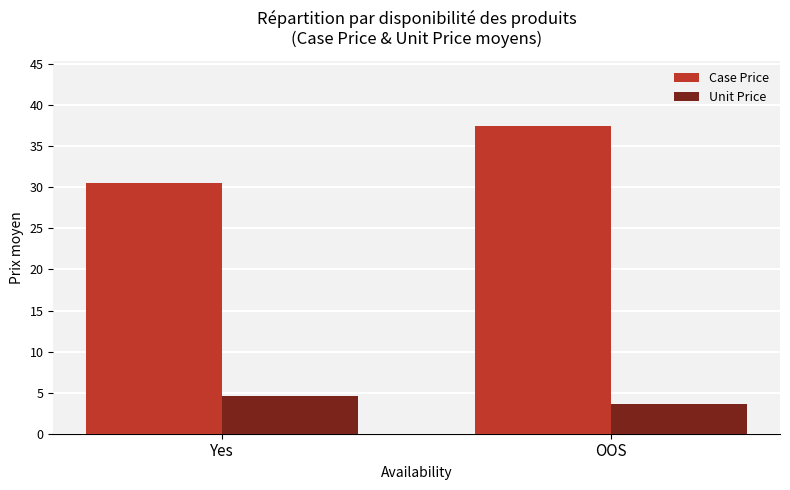

At how many categories does at least one series exceed 7?

2